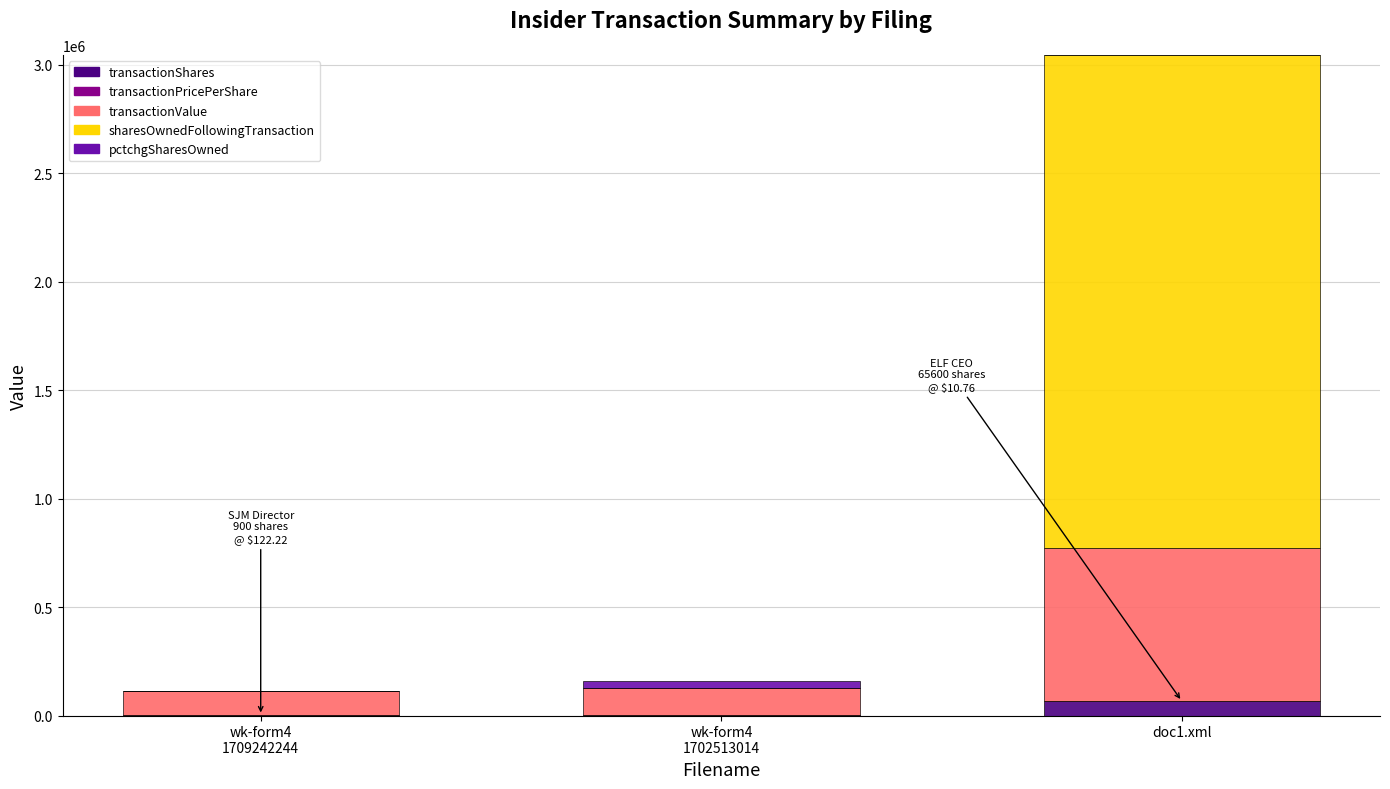

What is the maximum value for transactionShares?

65600.0